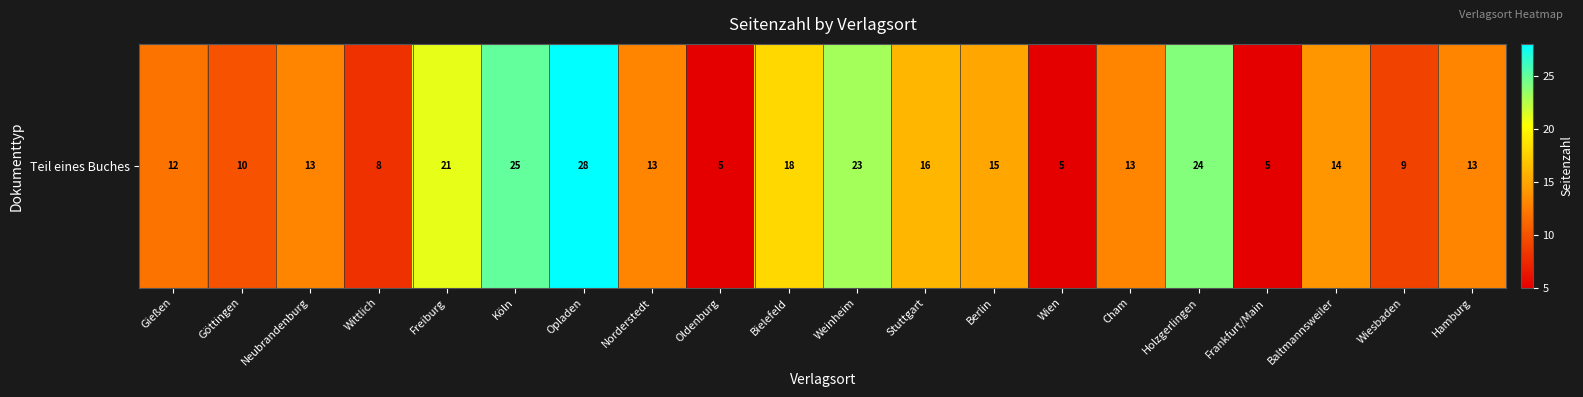

Reading right to left, transcribe all the data shown in this chart.

Hamburg=13	Wiesbaden=9	Baltmannsweiler=14	Frankfurt/Main=5	Holzgerlingen=24	Cham=13	Wien=5	Berlin=15	Stuttgart=16	Weinheim=23	Bielefeld=18	Oldenburg=5	Norderstedt=13	Opladen=28	Köln=25	Freiburg=21	Wittlich=8	Neubrandenburg=13	Göttingen=10	Gießen=12